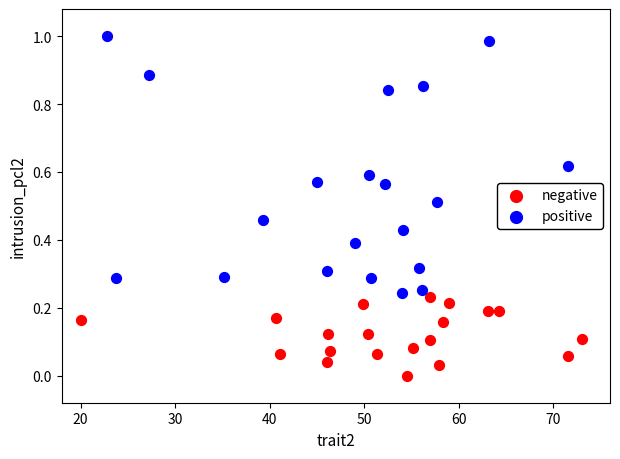

Which series reaches the maximum Y coordinate?

positive